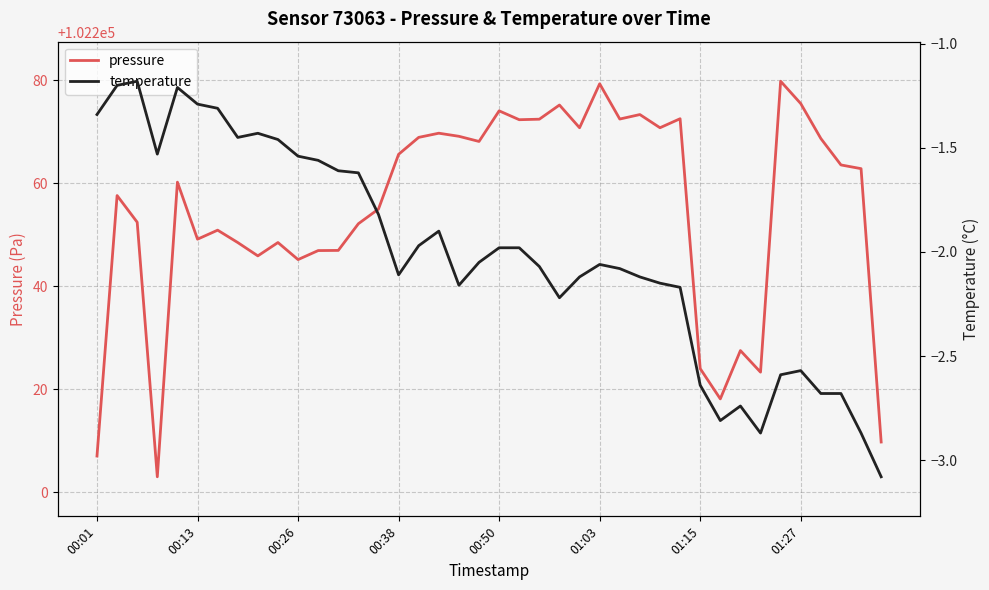

What are all the series names shown in the legend?

pressure, temperature